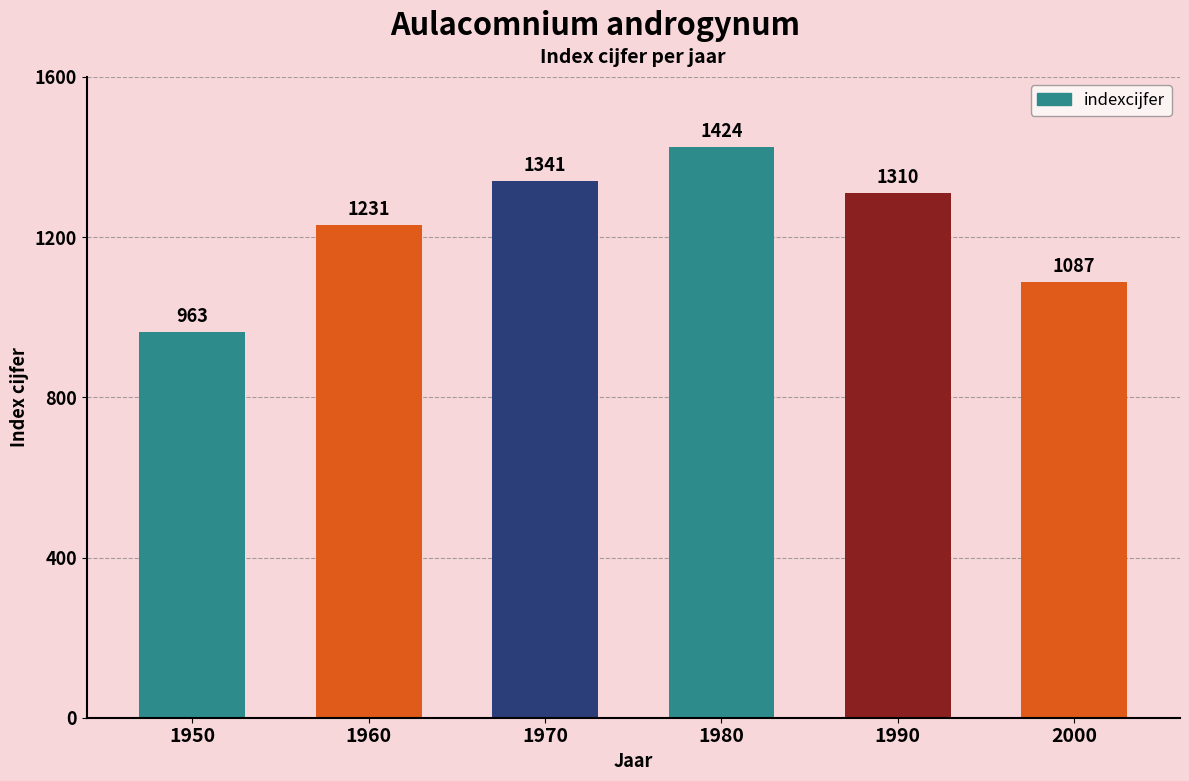

Which category has the lowest value across all series?

1950